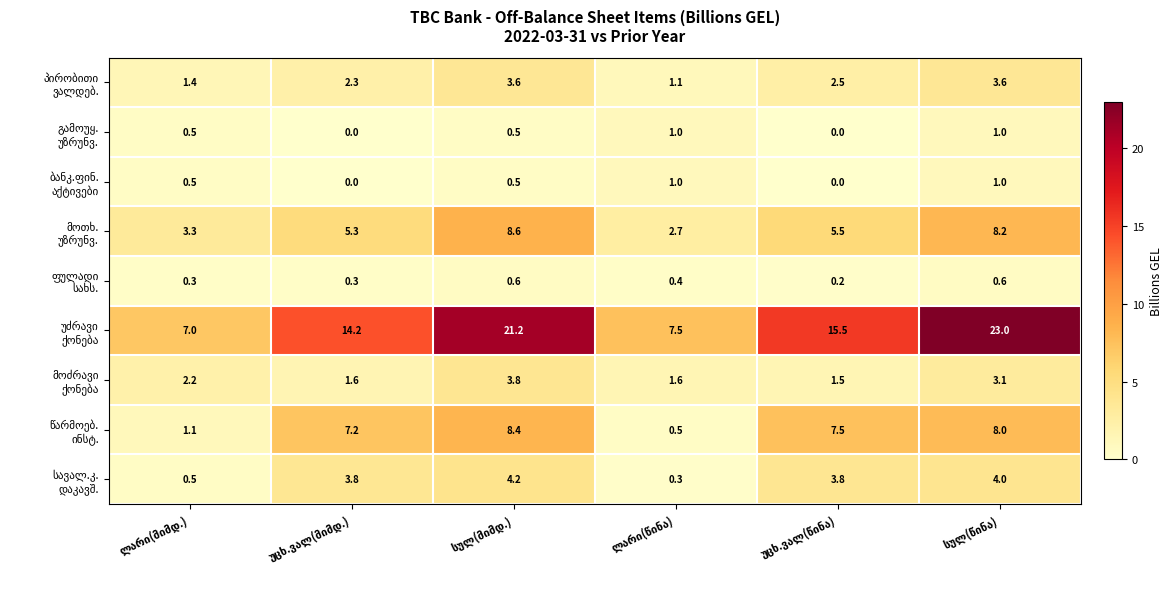

At how many categories does at least one series exceed 10?

4